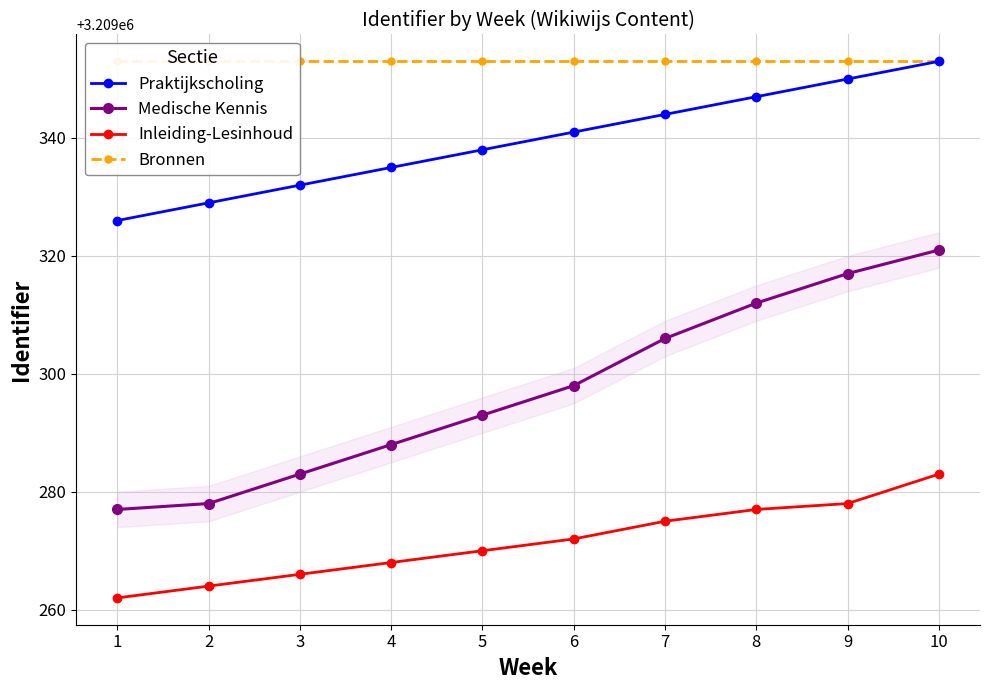

True or false: Bronnen and Inleiding-Lesinhoud intersect in this chart.

False